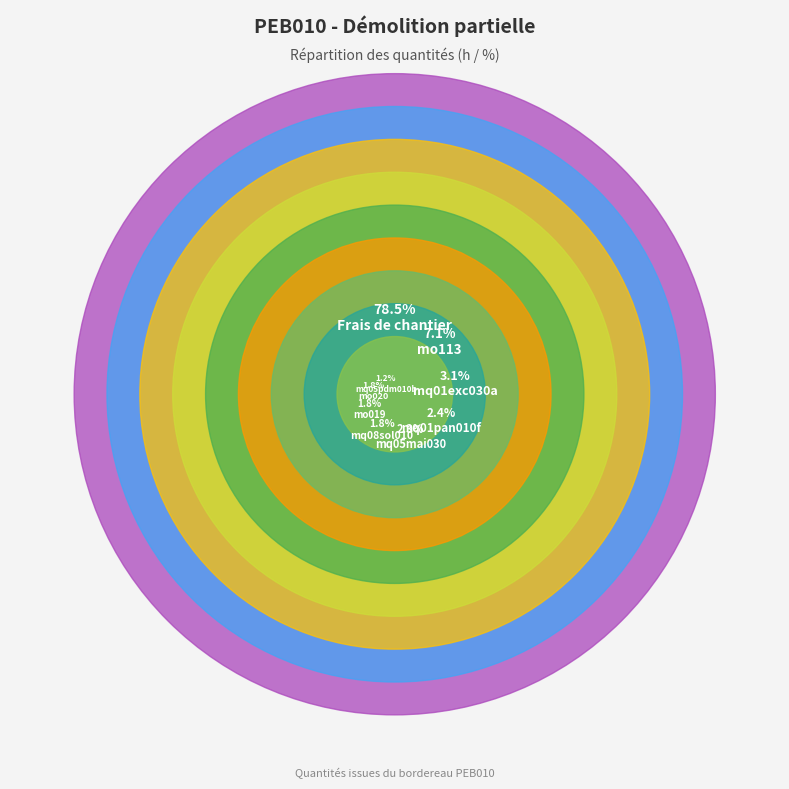

To the nearest percent, what is the combined percentage of mq01exc030a and mq08sol010?

5%